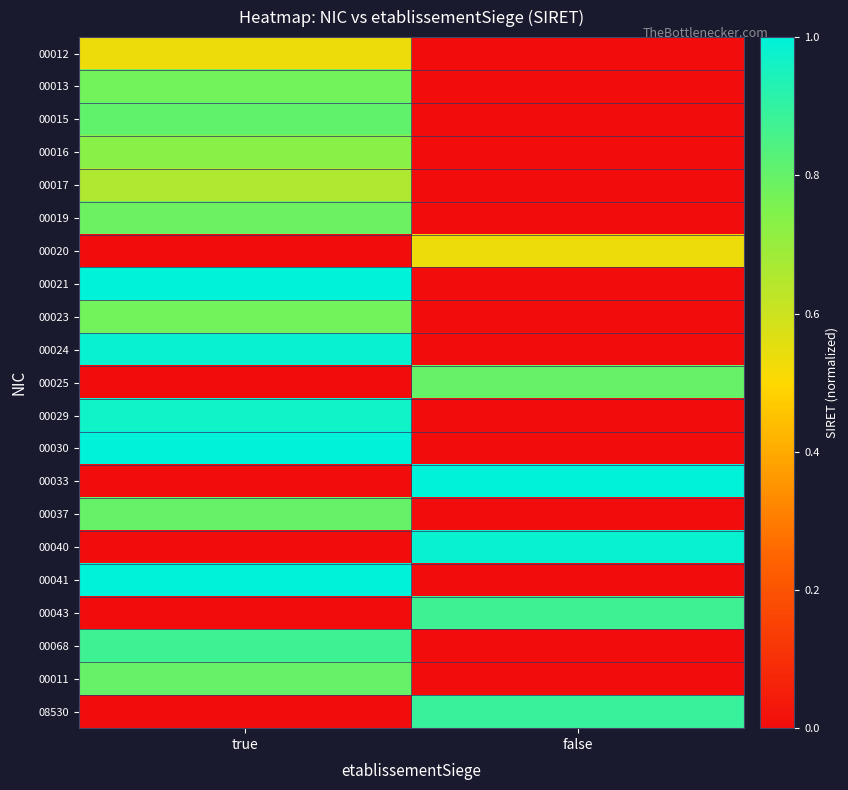

Reading left to right, list all the values displayed in this chart.

00012: true=0.5	false=0.0
00013: true=0.8	false=0.0
00015: true=0.8	false=0.0
00016: true=0.7	false=0.0
00017: true=0.7	false=0.0
00019: true=0.8	false=0.0
00020: true=0.0	false=0.5
00021: true=1.0	false=0.0
00023: true=0.8	false=0.0
00024: true=1.0	false=0.0
00025: true=0.0	false=0.8
00029: true=1.0	false=0.0
00030: true=1.0	false=0.0
00033: true=0.0	false=1.0
00037: true=0.8	false=0.0
00040: true=0.0	false=1.0
00041: true=1.0	false=0.0
00043: true=0.0	false=0.9
00068: true=0.9	false=0.0
00011: true=0.8	false=0.0
08530: true=0.0	false=0.9